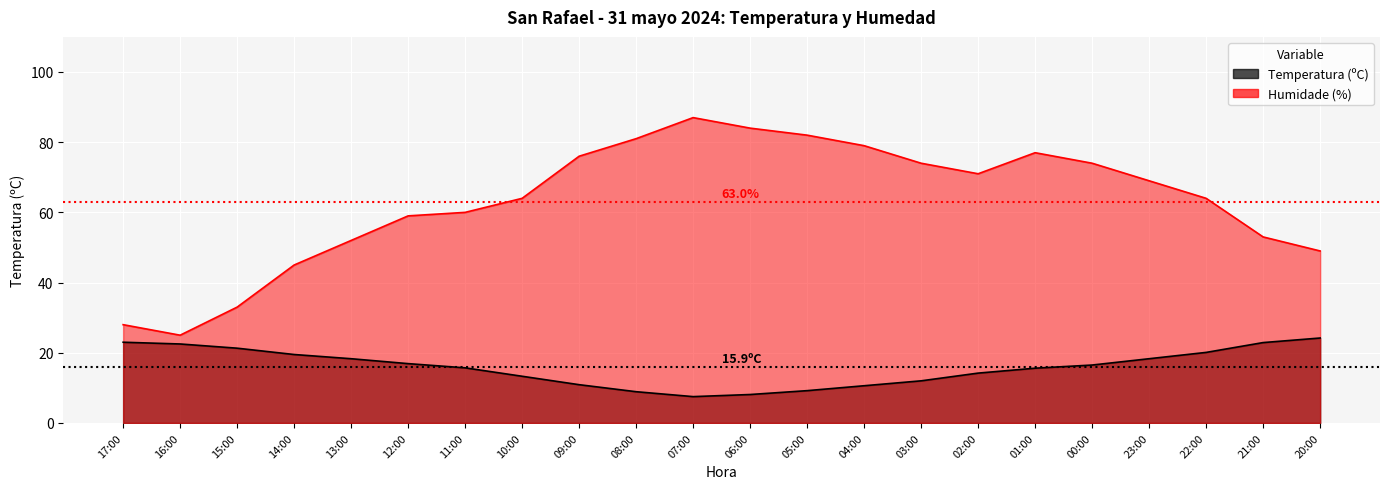

At which category does the chart reach its minimum across all series?

07:00